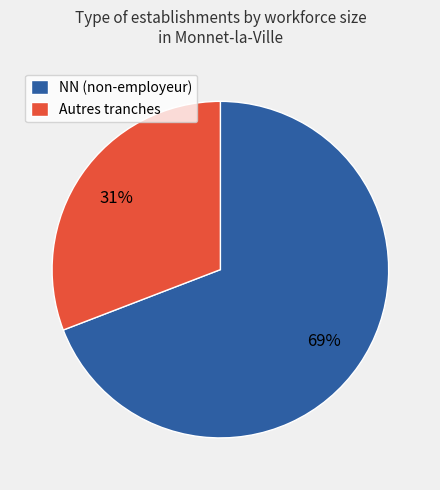

To the nearest percent, what is the difference between the largest and smallest slice percentages?

38%